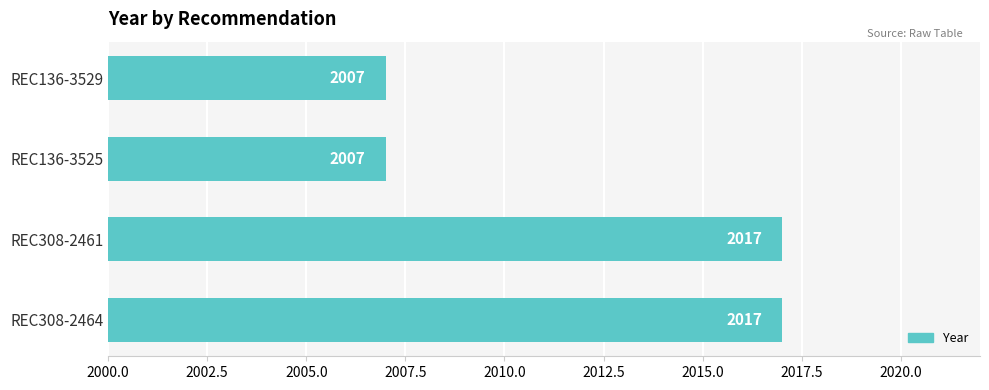

What is the maximum value shown in the chart?

2017